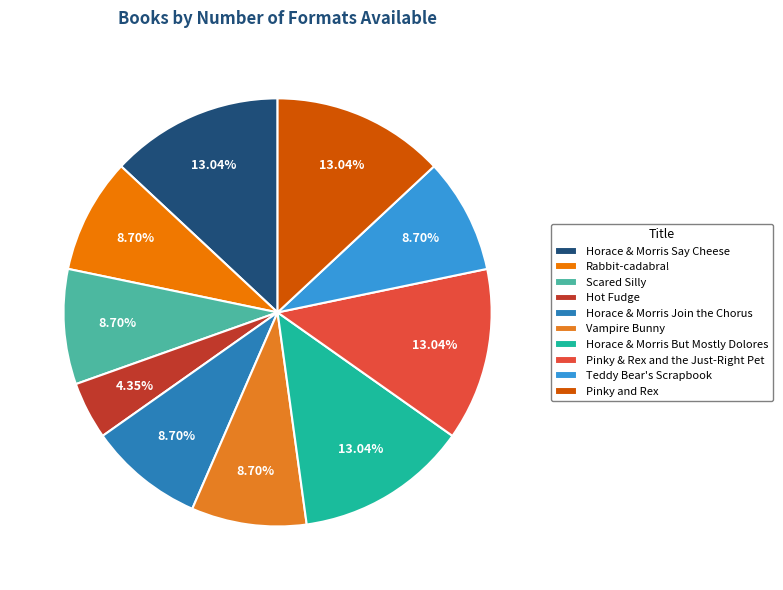

Does Teddy Bear's Scrapbook account for over 50% of the chart?

No